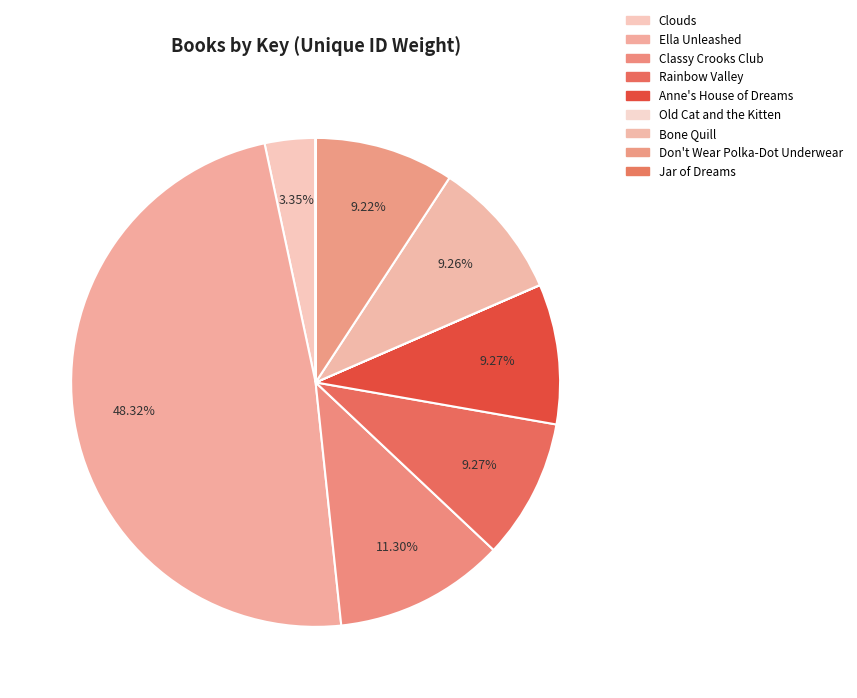

Count the number of slices in the pie.

9